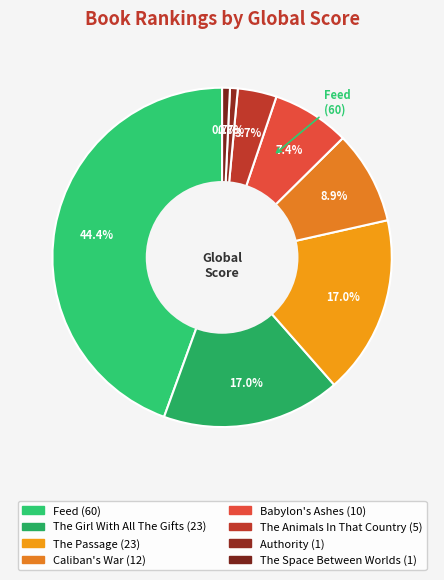

Count the number of slices in the pie.

8